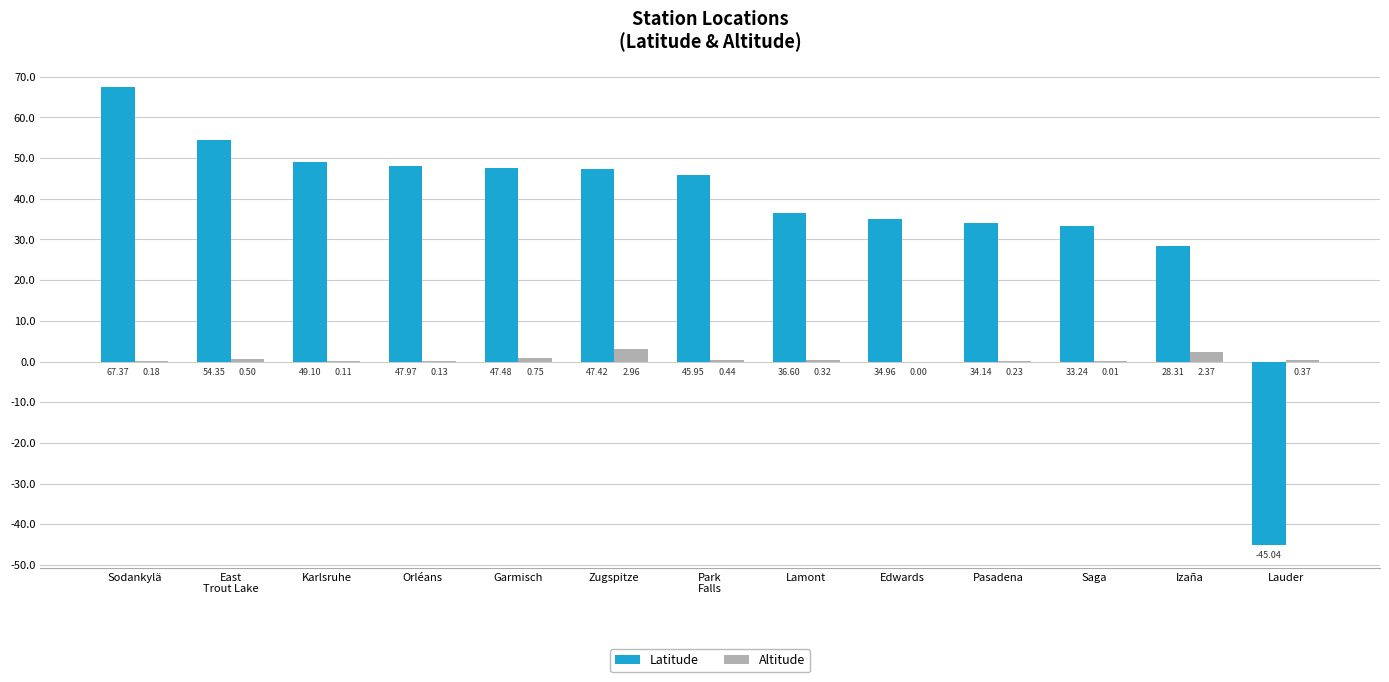

What is the sum of all Altitude values?

8.4